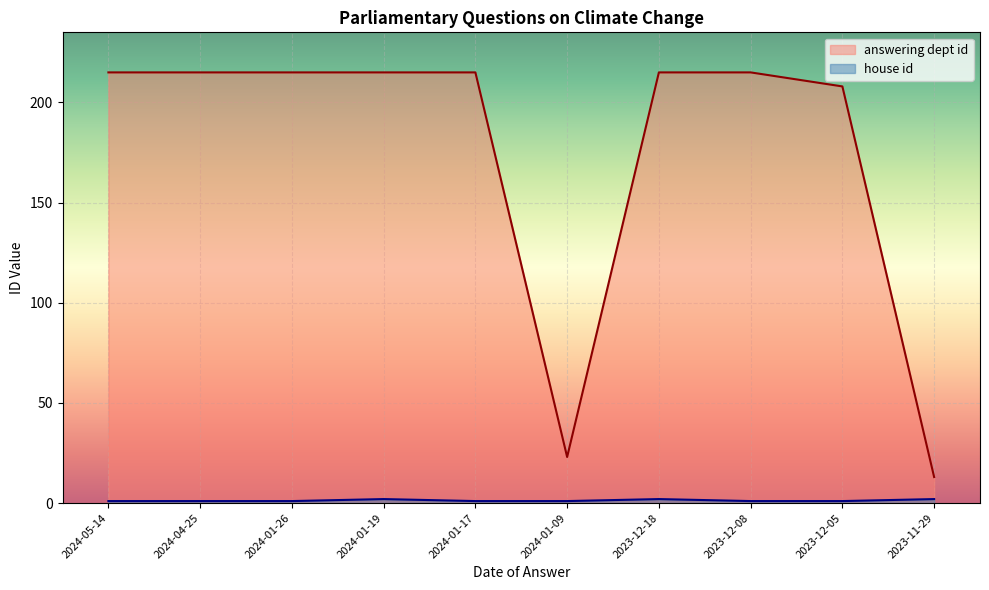

How many lines are shown in the chart?

2